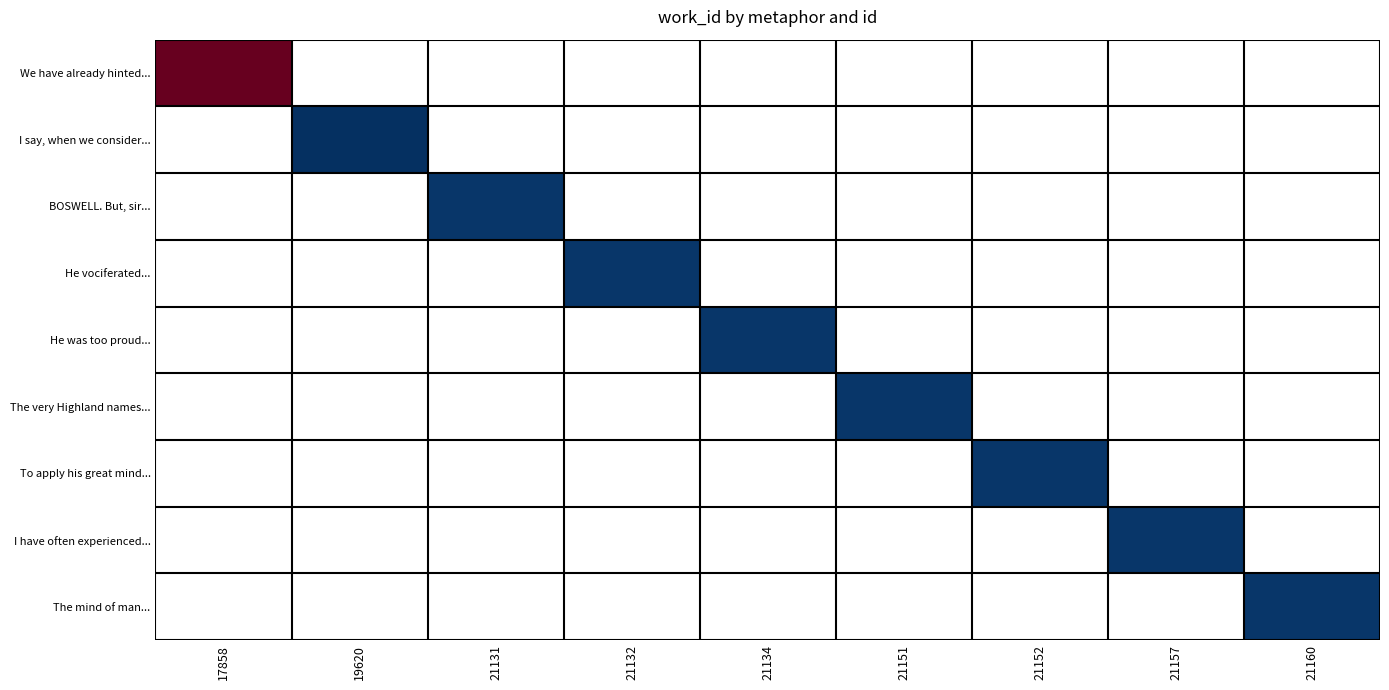

At how many categories does at least one series exceed 6630?

1